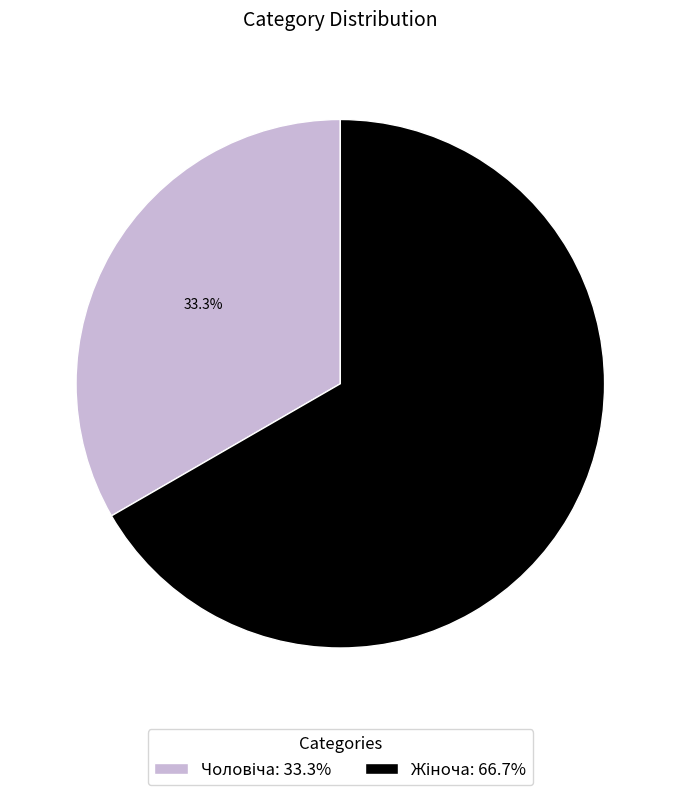

Is there a majority slice in this chart?

Yes